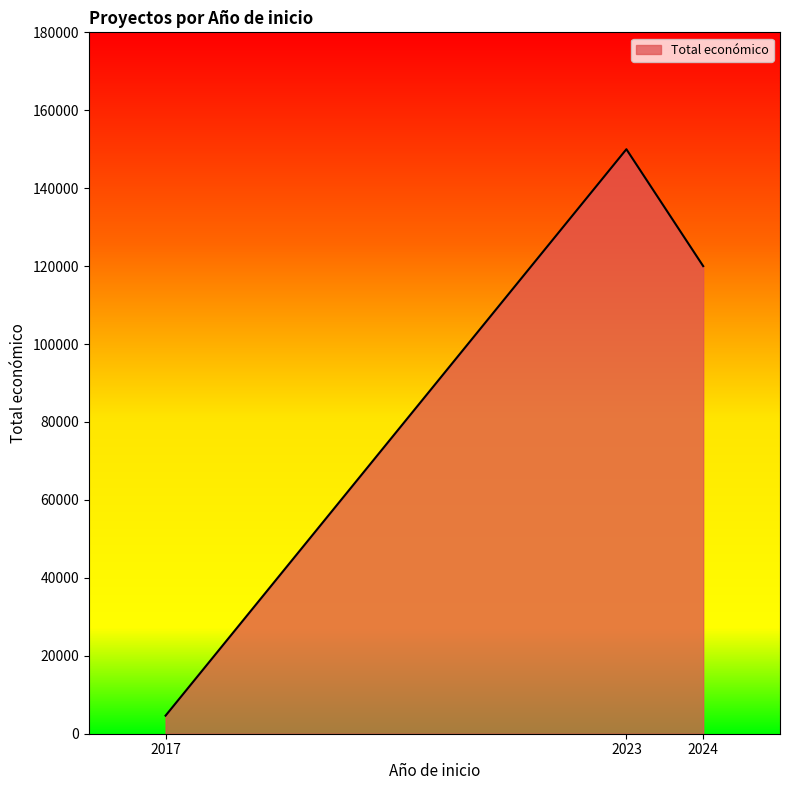

How many values are between 4640 and 150000?

3